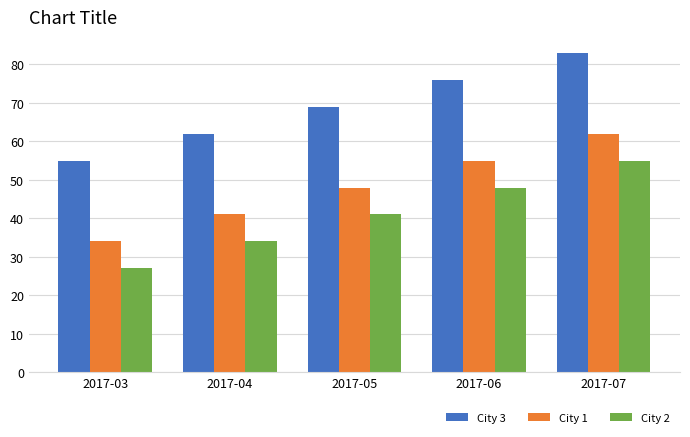

True or false: City 2 has a value of 56 at 2017-05.

False